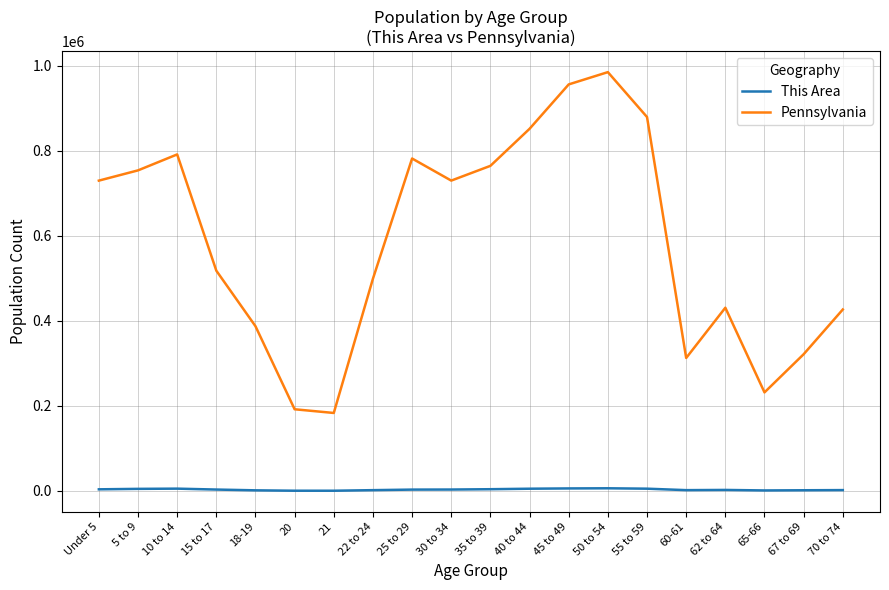

What is the highest value of the Pennsylvania series?

984641